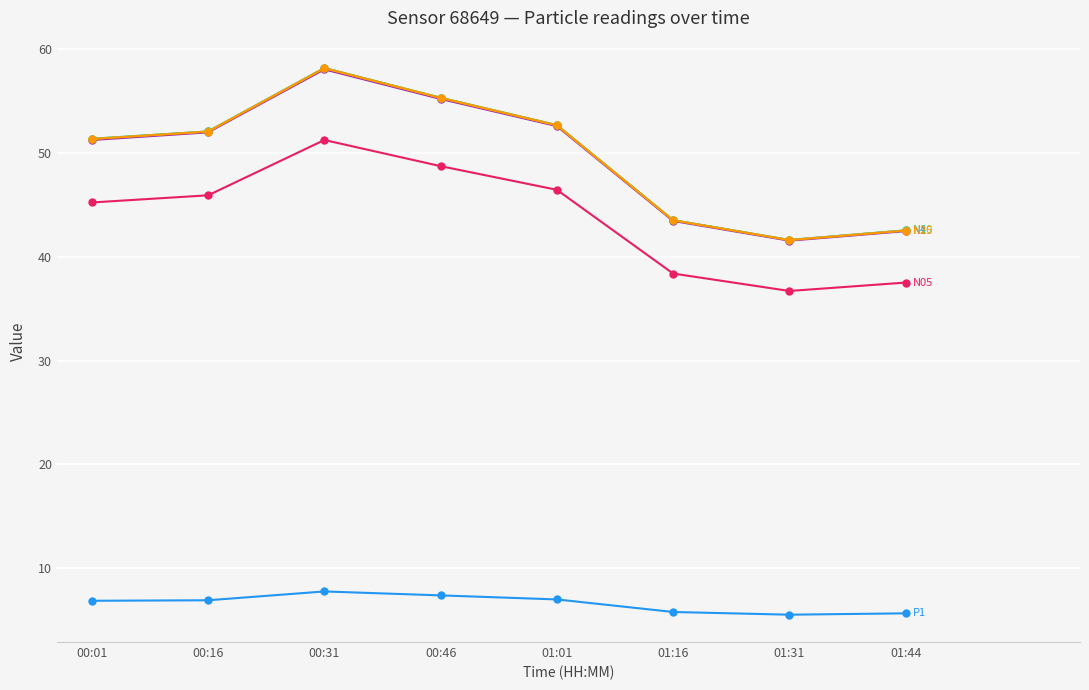

What is the minimum value shown in the chart?

5.5